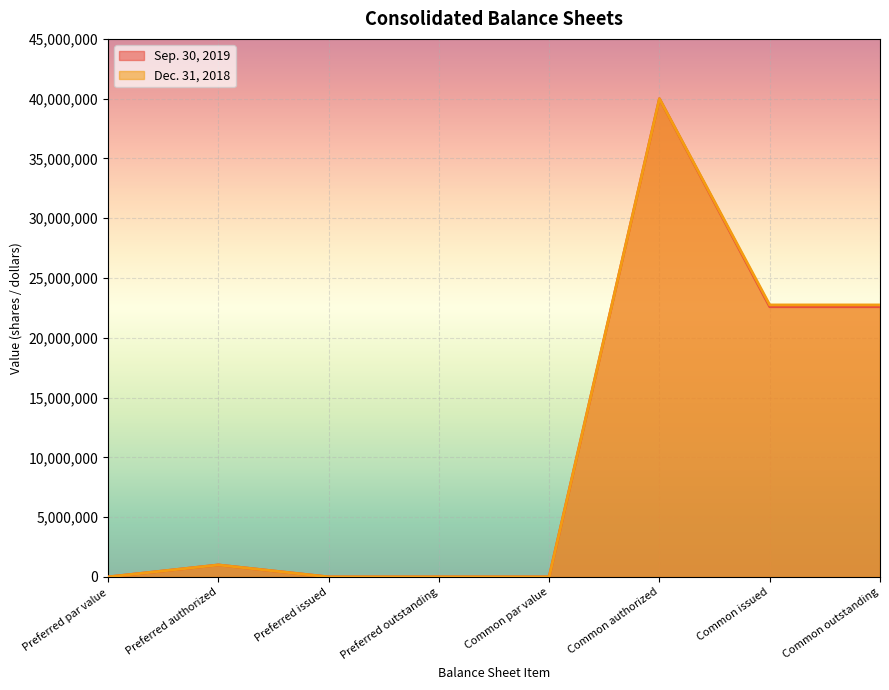

True or false: Sep. 30, 2019 and Dec. 31, 2018 intersect in this chart.

False